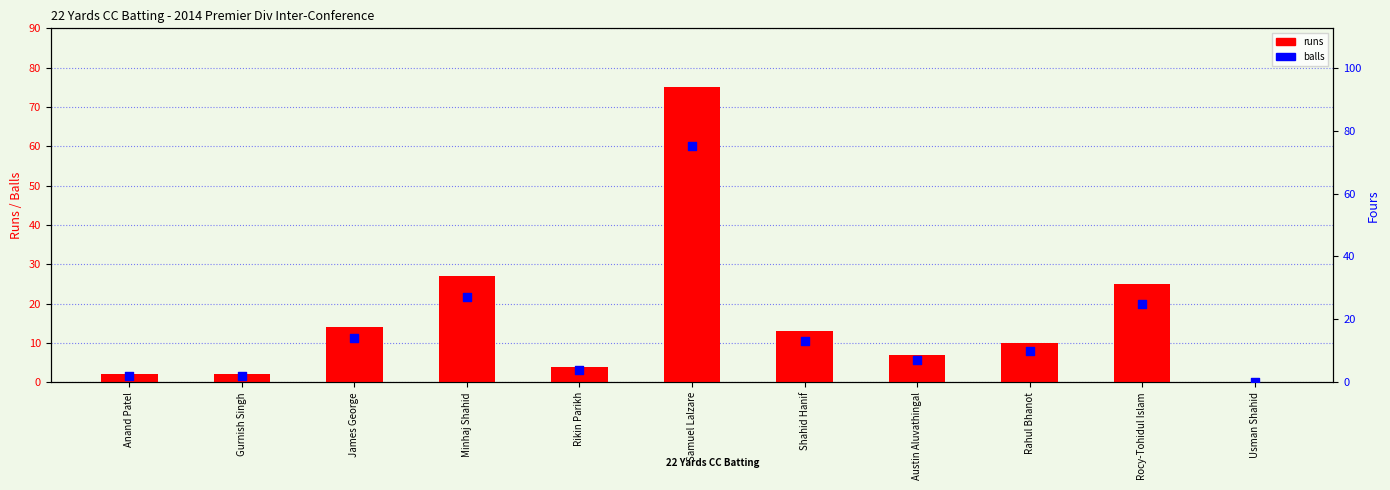

Which series has the largest total across all categories?

runs